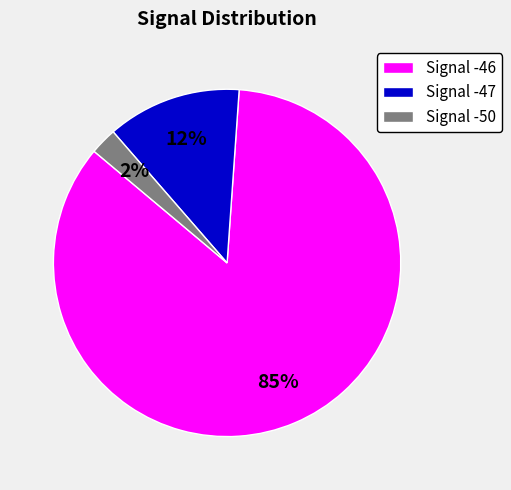

Is the sum of Signal -47 and Signal -50 greater than half?

No